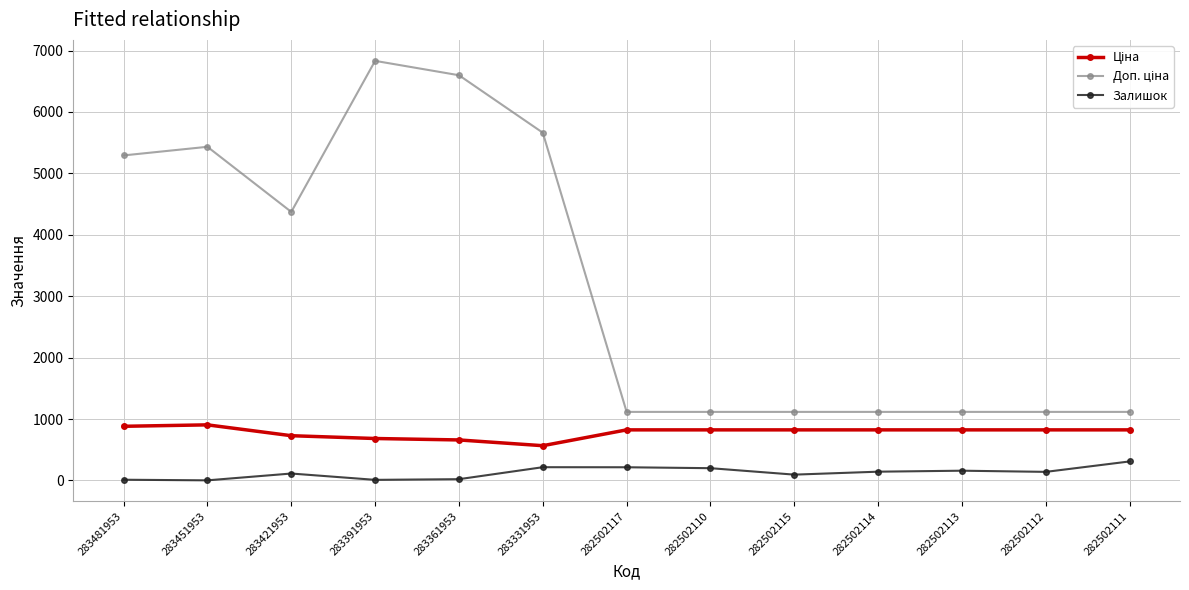

What is the spread (max minus min) of values at 283421953?

4259.9